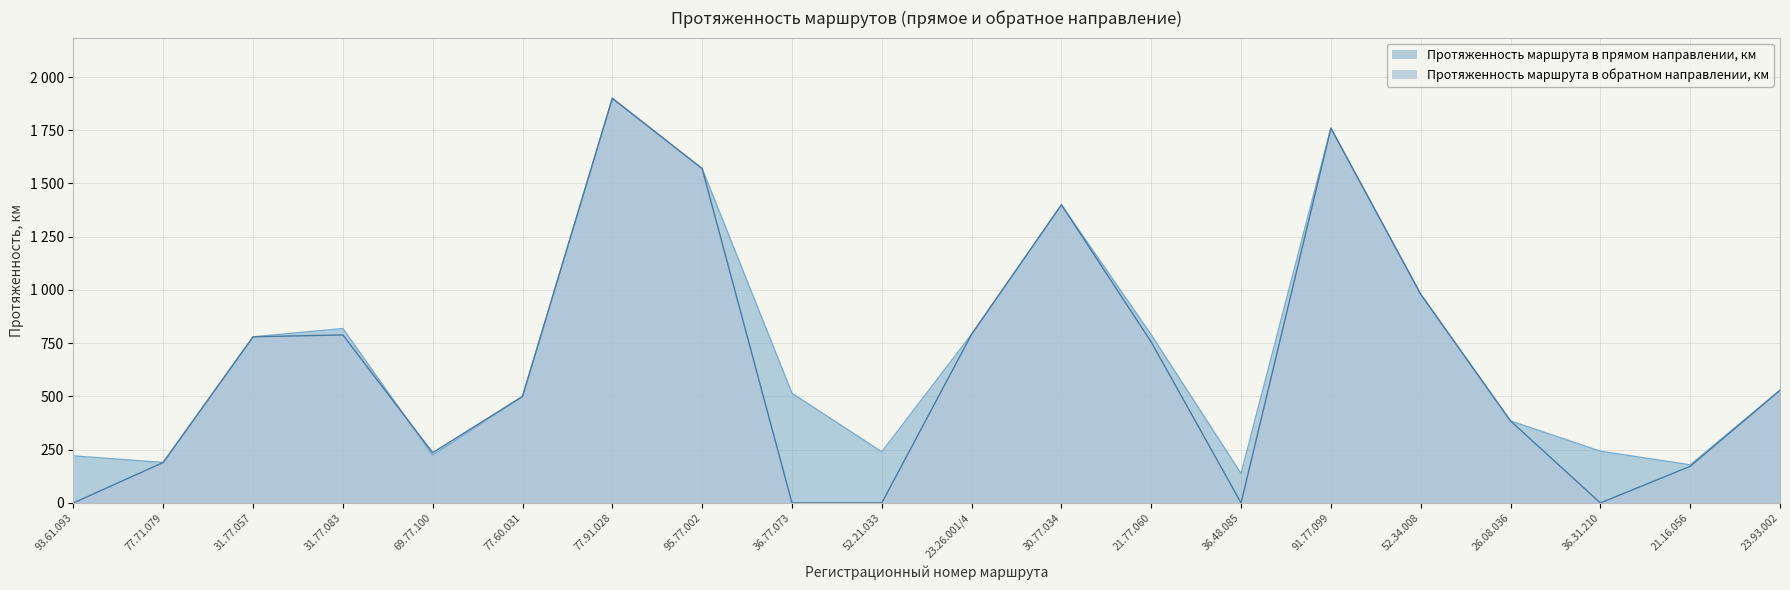

Reading left to right, transcribe all the data shown in this chart.

Протяженность маршрута в прямом направлении, км: 221.0	190.0	780.0	819.0	224.0	500.0	1900.0	1570.0	515.0	240.0	792.0	1400.0	789.5	138.0	1760.0	980.0	385.0	243.0	179.0	529.0
Протяженность маршрута в обратном направлении, км: 0.0	190.0	780.0	789.0	236.0	500.0	1900.0	1570.0	0.0	0.0	792.0	1400.0	755.5	0.0	1760.0	980.0	385.0	0.0	172.0	529.0